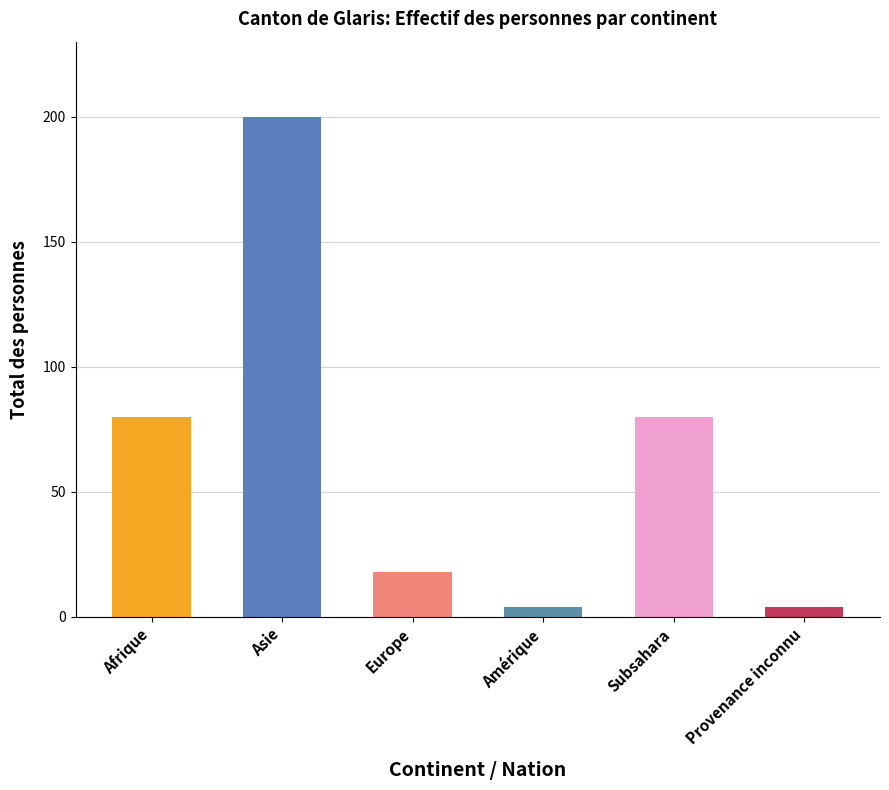

What is the difference between the values at Europe and Provenance inconnu?

14